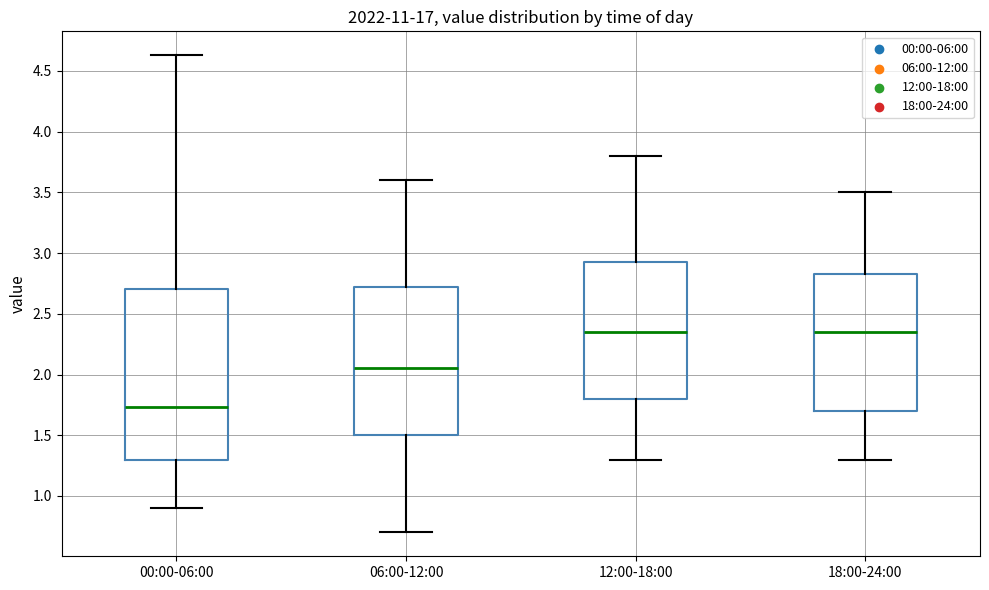

Reading left to right, transcribe this box plot: for each box, give where its median line is, the range the box spans, and where its two whiskers end, as read against the y-axis. The values are not printed on the chart, so give them approximately, as read against the axis.

00:00-06:00: median 1.75, box 1.30 to 2.70, whiskers 0.90 to 4.65
06:00-12:00: median 2.05, box 1.50 to 2.75, whiskers 0.70 to 3.60
12:00-18:00: median 2.35, box 1.80 to 2.95, whiskers 1.30 to 3.80
18:00-24:00: median 2.35, box 1.70 to 2.85, whiskers 1.30 to 3.50